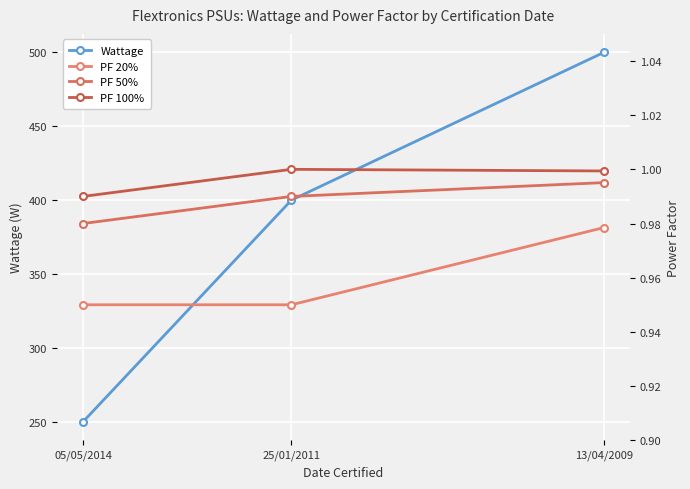

Reading left to right, extract all data points from this chart.

Wattage: 05/05/2014=250.0	25/01/2011=400.0	13/04/2009=500.0
PF 20%: 05/05/2014=0.9	25/01/2011=0.9	13/04/2009=1.0
PF 50%: 05/05/2014=1.0	25/01/2011=1.0	13/04/2009=1.0
PF 100%: 05/05/2014=1.0	25/01/2011=1.0	13/04/2009=1.0